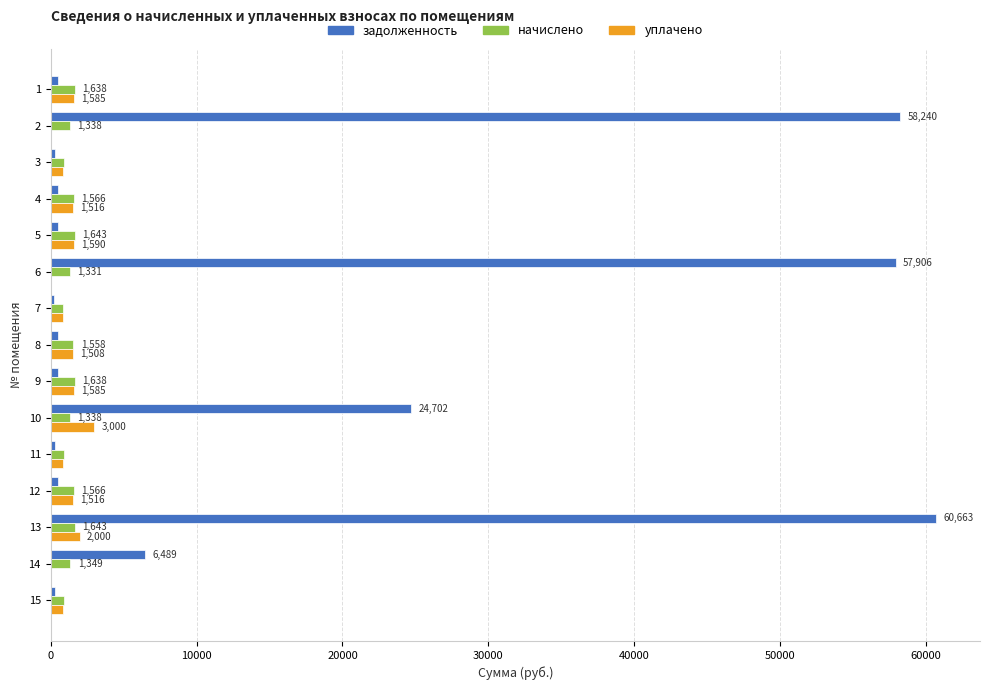

At which category is the sum across all series the highest?

13